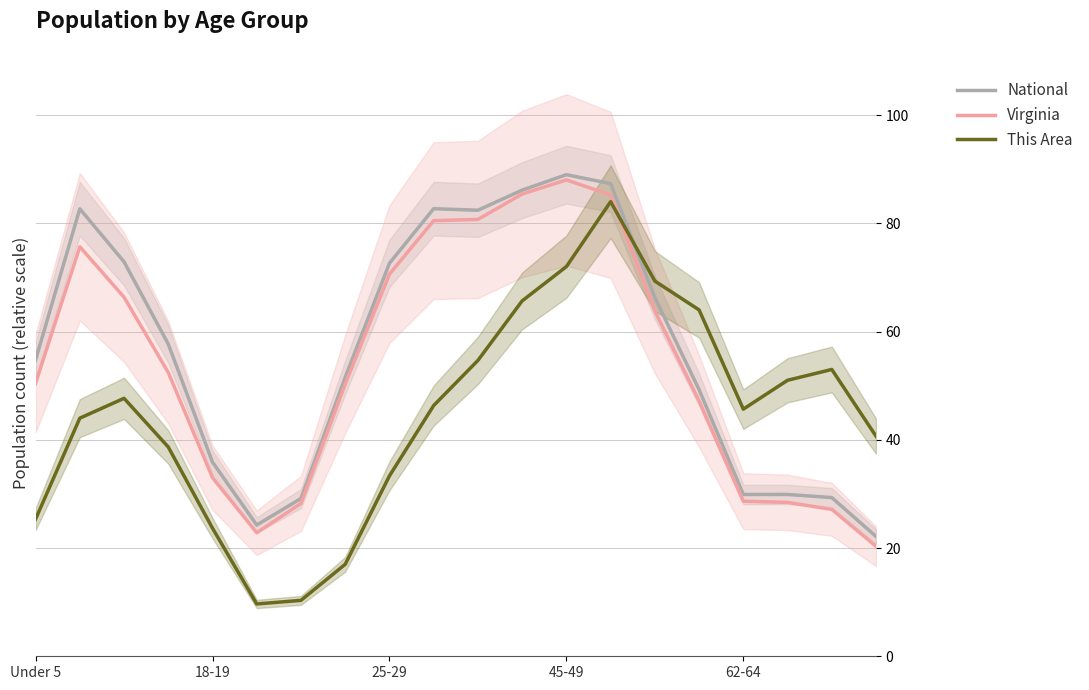

What is the maximum value for This Area?

84.0